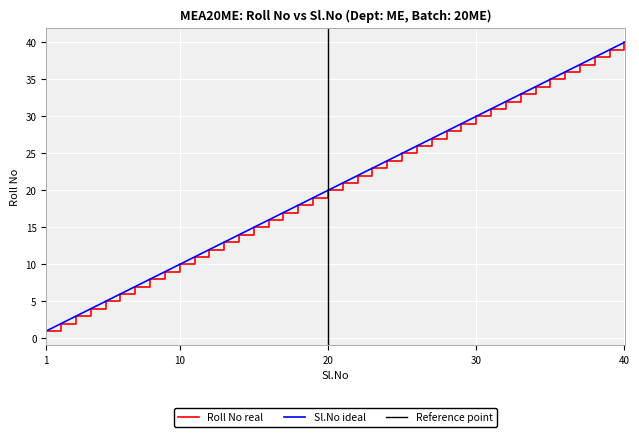

True or false: Sl.No has a value of 8 at 12.

False